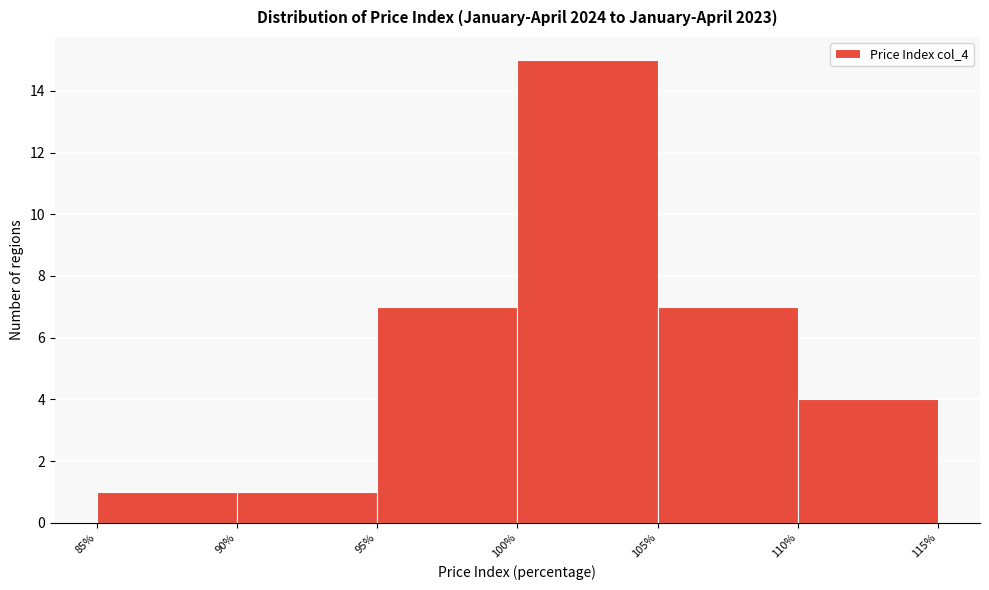

What is the height of the bar covering 110% to 115% on the x-axis? The values are not printed on the chart, so give them approximately, as read against the axis.

4